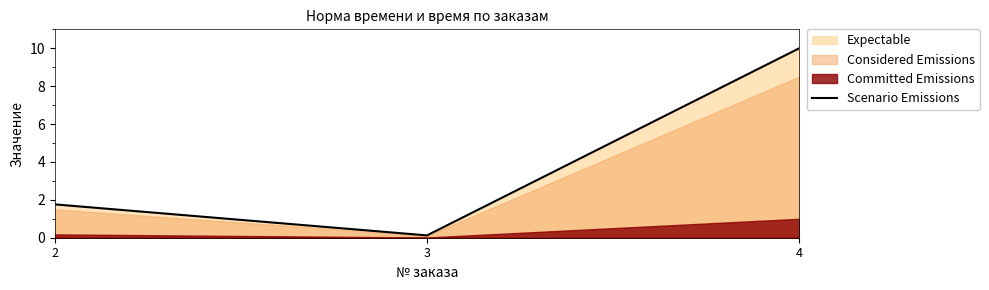

Reading left to right, extract all data points from this chart.

1.8	0.1	10.0